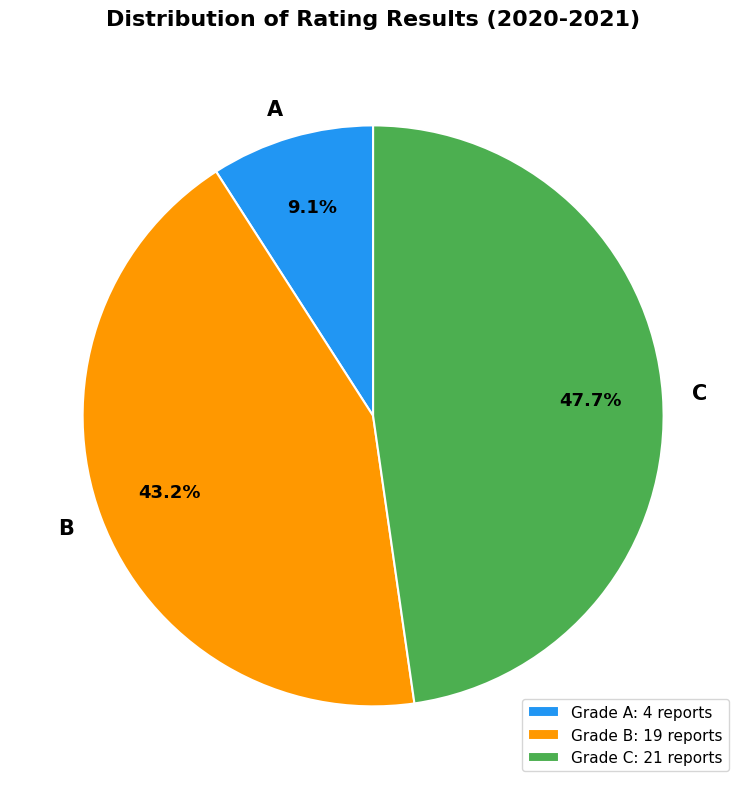

Does C account for over 50% of the chart?

No